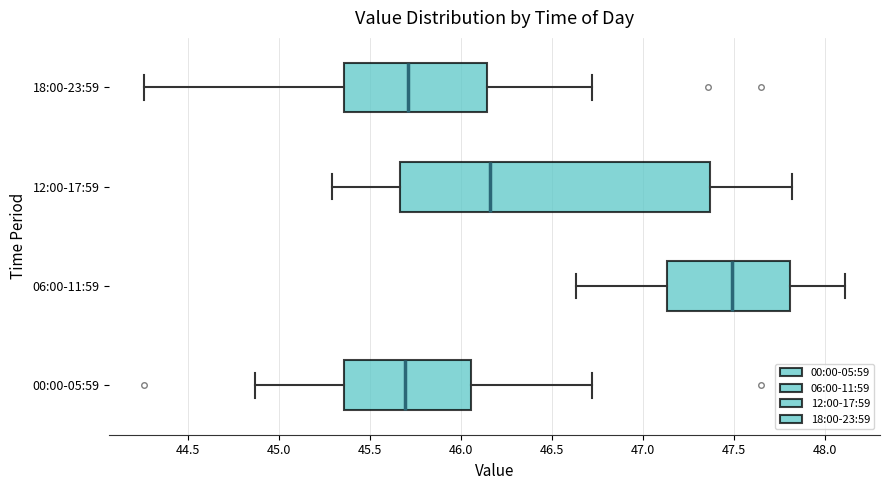

Reading bottom to top, transcribe this box plot: for each box, give where its median line is, the range the box spans, and where its two whiskers end, as read against the x-axis. The values are not printed on the chart, so give them approximately, as read against the axis.

00:00-05:59: median 45.70, box 45.35 to 46.05, whiskers 44.85 to 46.70
06:00-11:59: median 47.50, box 47.15 to 47.80, whiskers 46.65 to 48.10
12:00-17:59: median 46.15, box 45.65 to 47.35, whiskers 45.30 to 47.80
18:00-23:59: median 45.70, box 45.35 to 46.15, whiskers 44.25 to 46.70